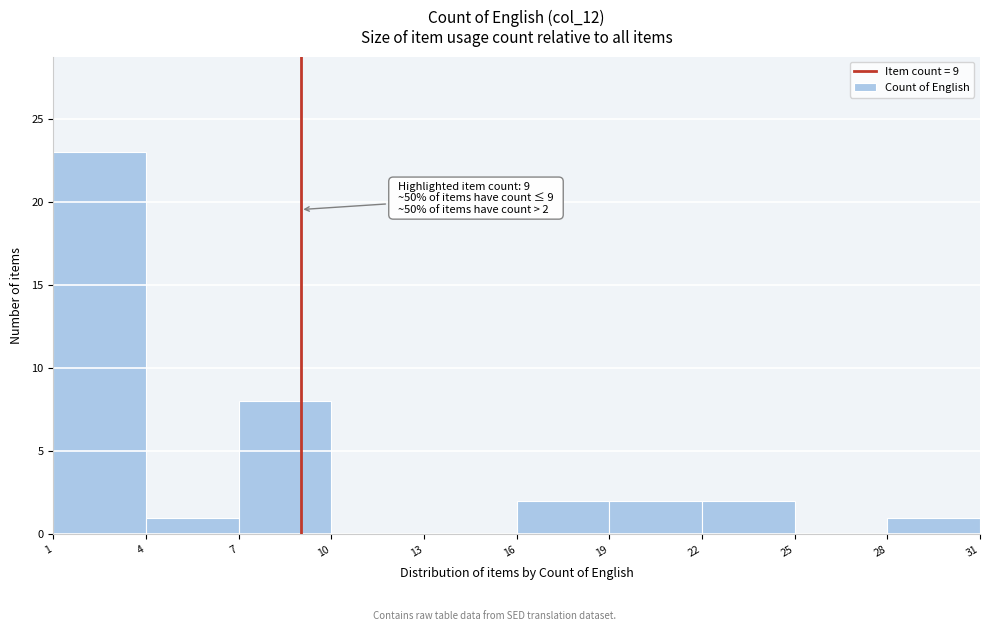

Over which range of the x-axis is the bar tallest?

1 to 4